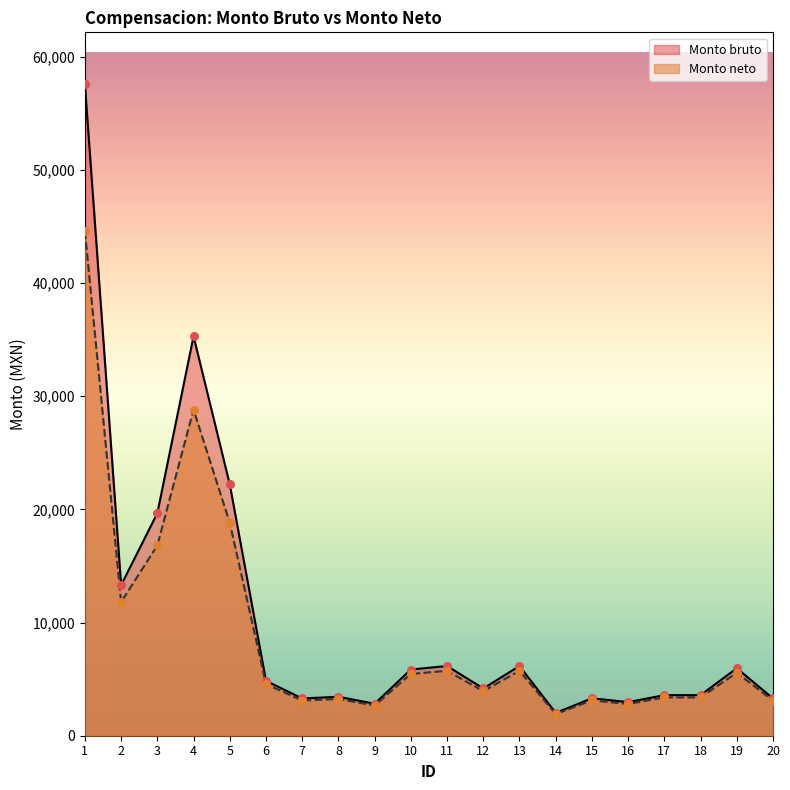

At how many categories does at least one series exceed 50800?

1